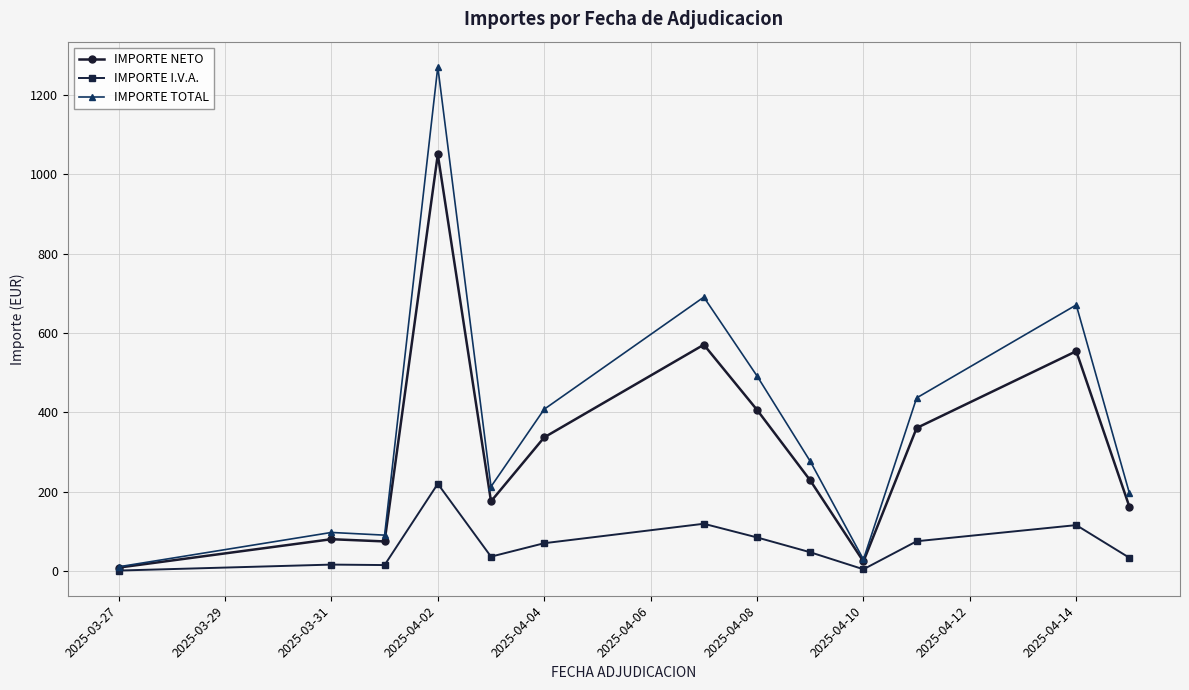

List the series in order of their peak value, highest first.

IMPORTE TOTAL, IMPORTE NETO, IMPORTE I.V.A.